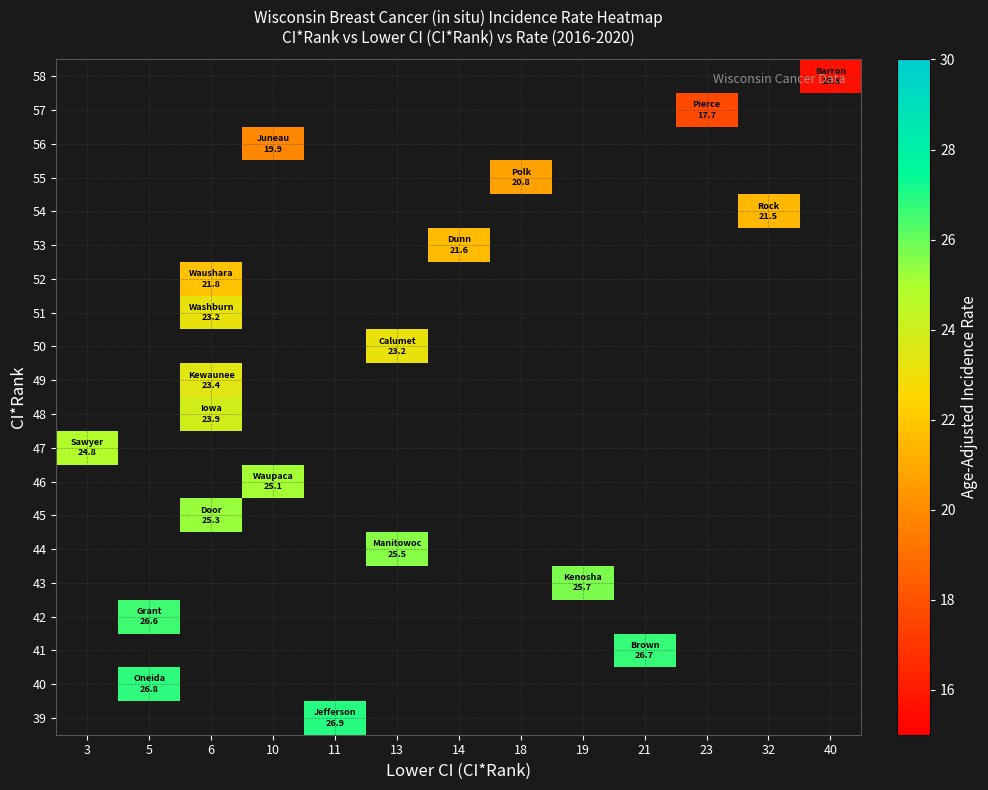

Which category has the highest value in the 47 series?

3